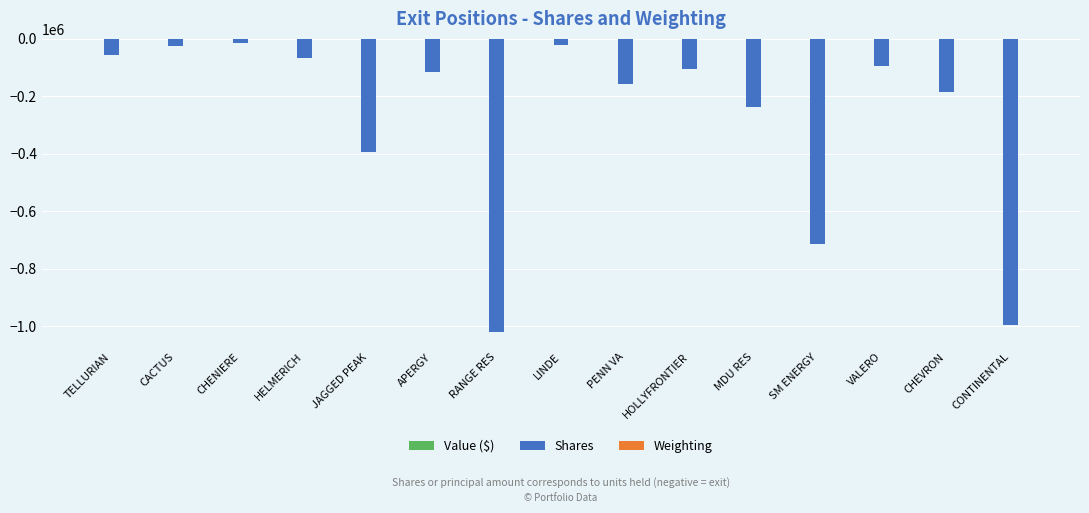

True or false: Shares has a value of -98657.7 at PENN VA.

False